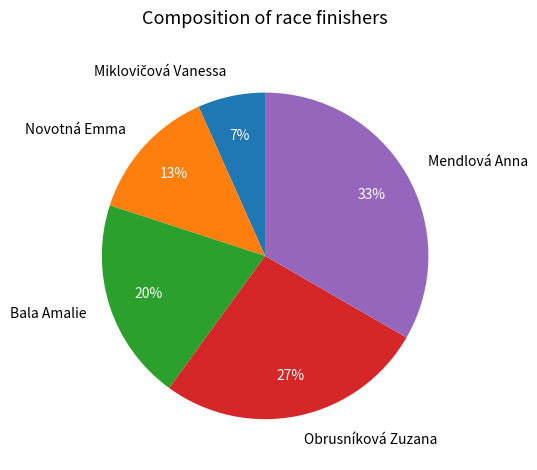

Between Mendlová Anna and Bala Amalie, which is larger?

Mendlová Anna